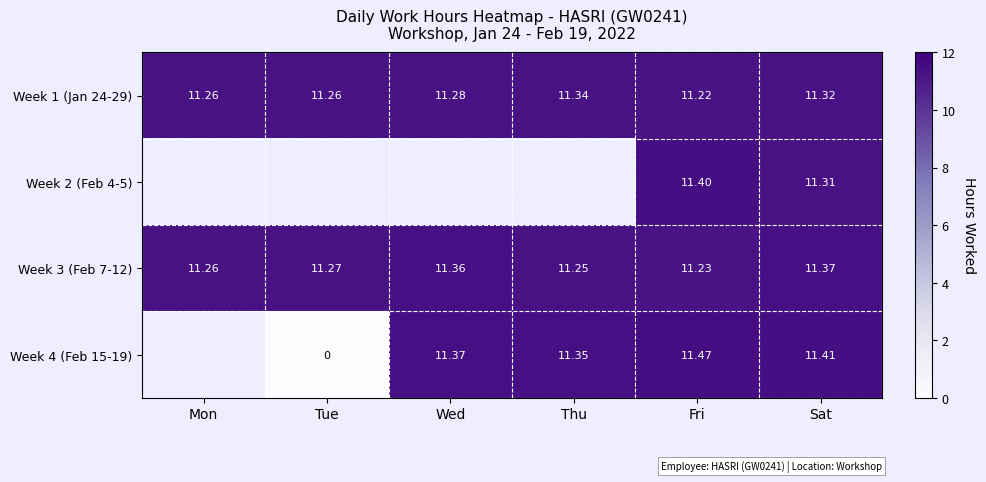

List the labels in order of Week 3 (Feb 7-12) value, largest first.

Sat, Wed, Tue, Mon, Thu, Fri